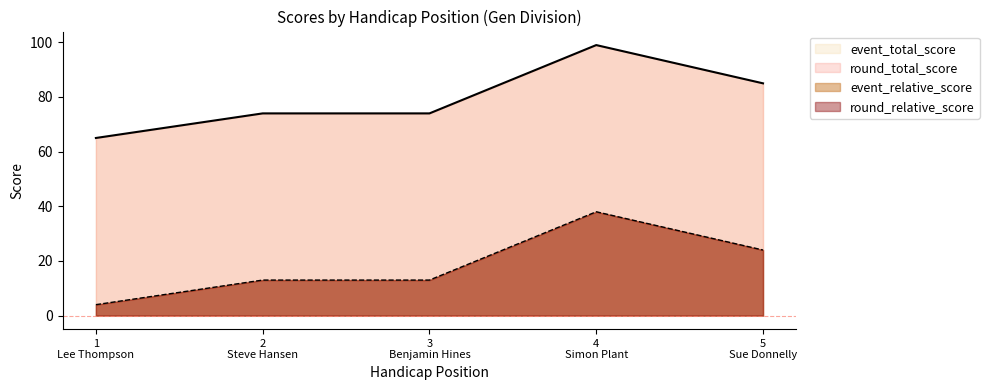

Which series has the largest total across all categories?

event_total_score